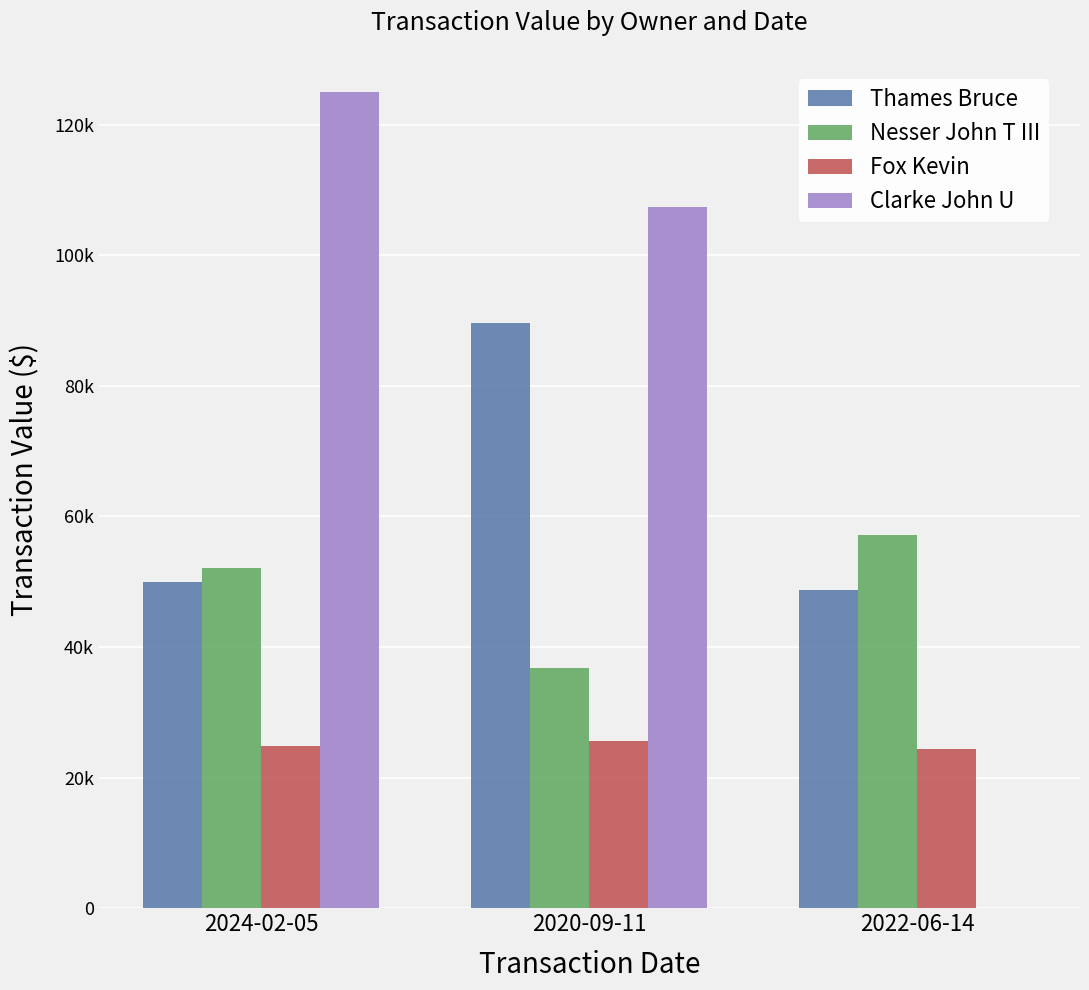

Are the bars grouped side by side (vs. stacked)?

Yes